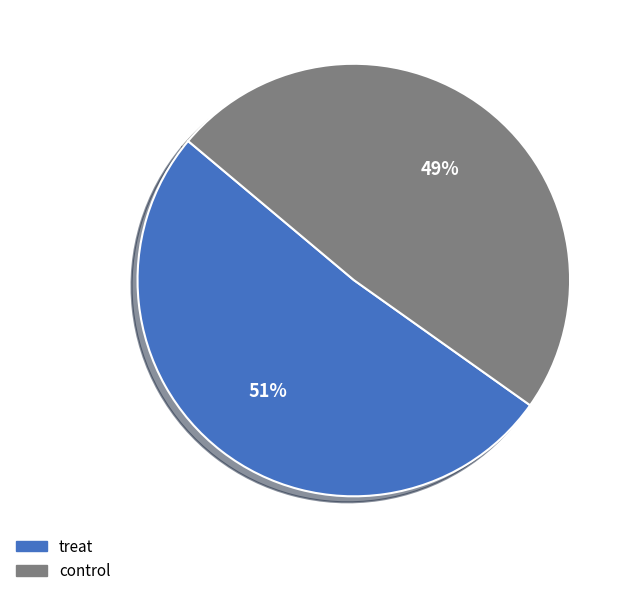

How many segments does this pie chart have?

2